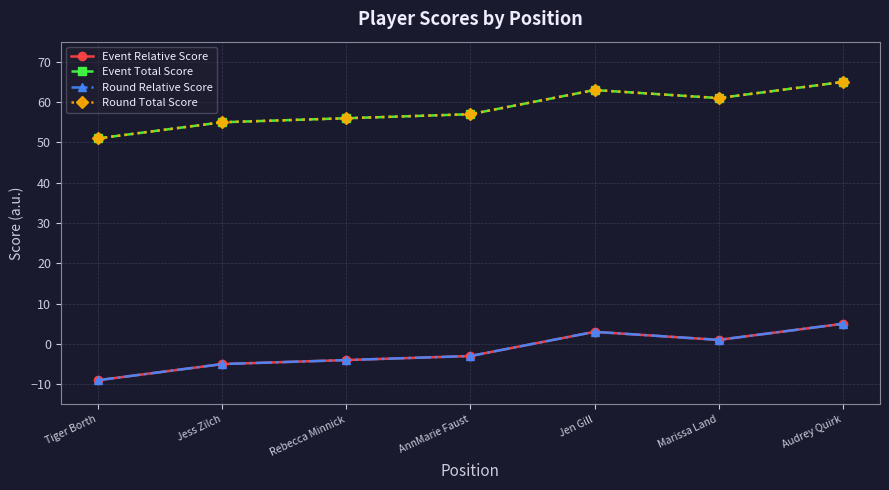

Where does the Event Total Score series first go above 57?

Jen Gill